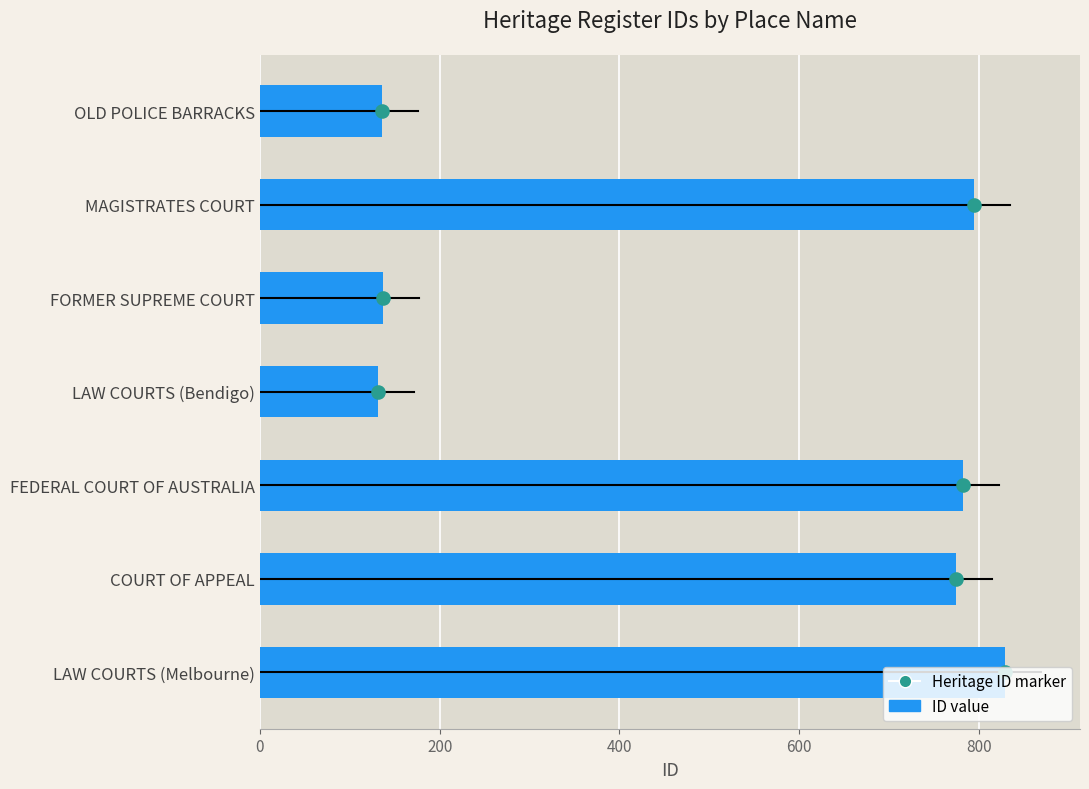

Which series contains the lowest Y value?

Heritage ID marker